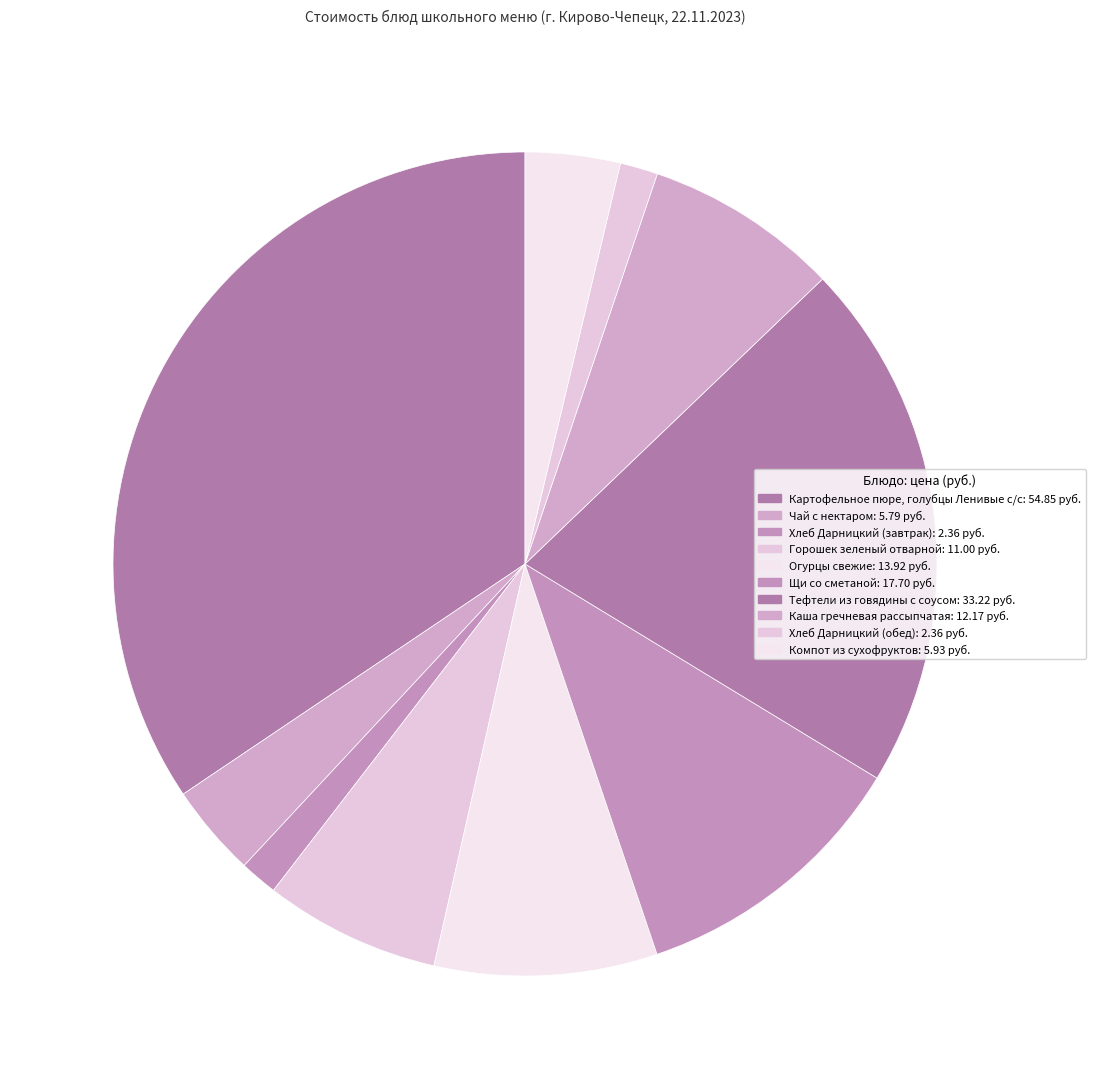

How many segments does this pie chart have?

10